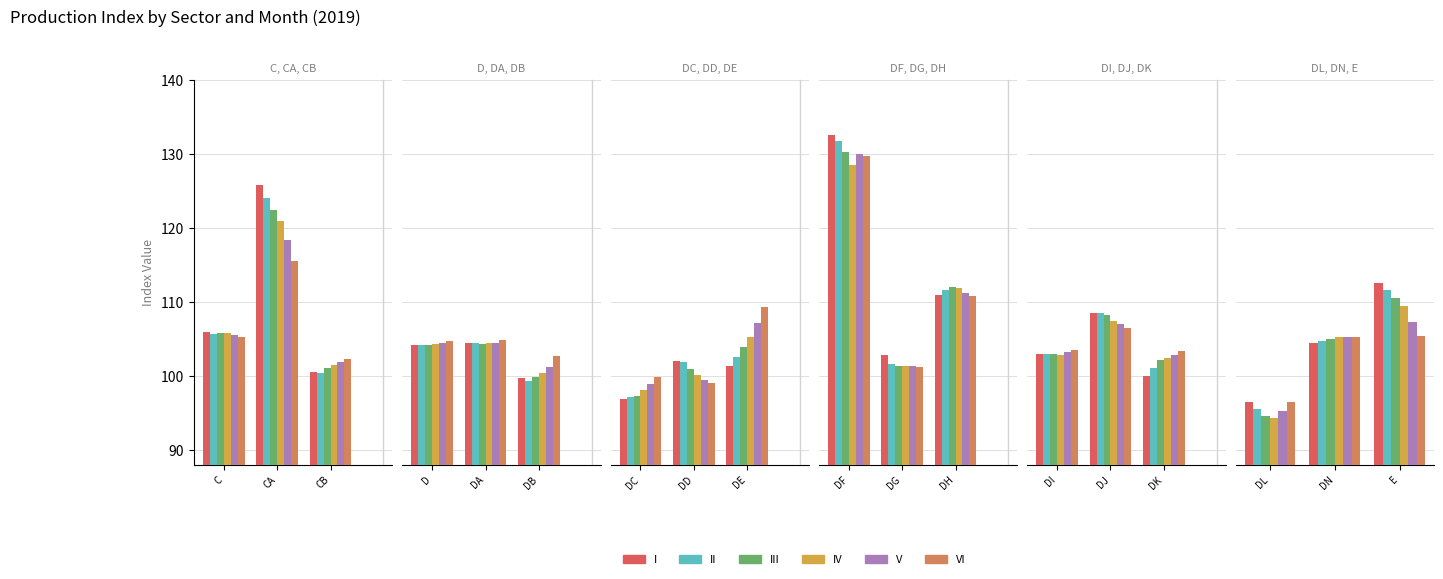

Which series has the largest total across all categories?

I